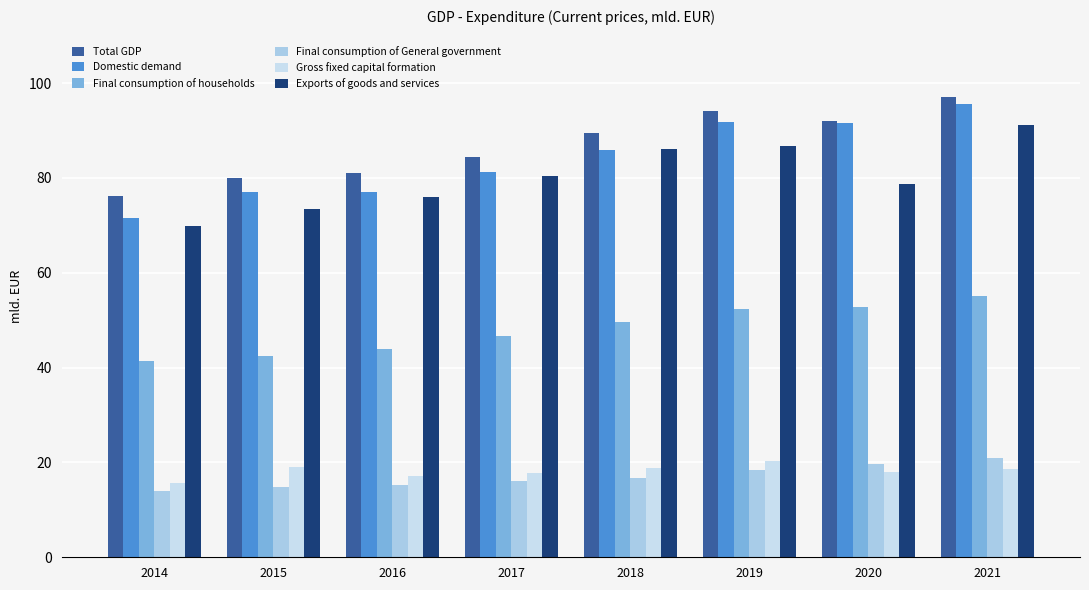

What is the average value of the Final consumption of households series?

48.0